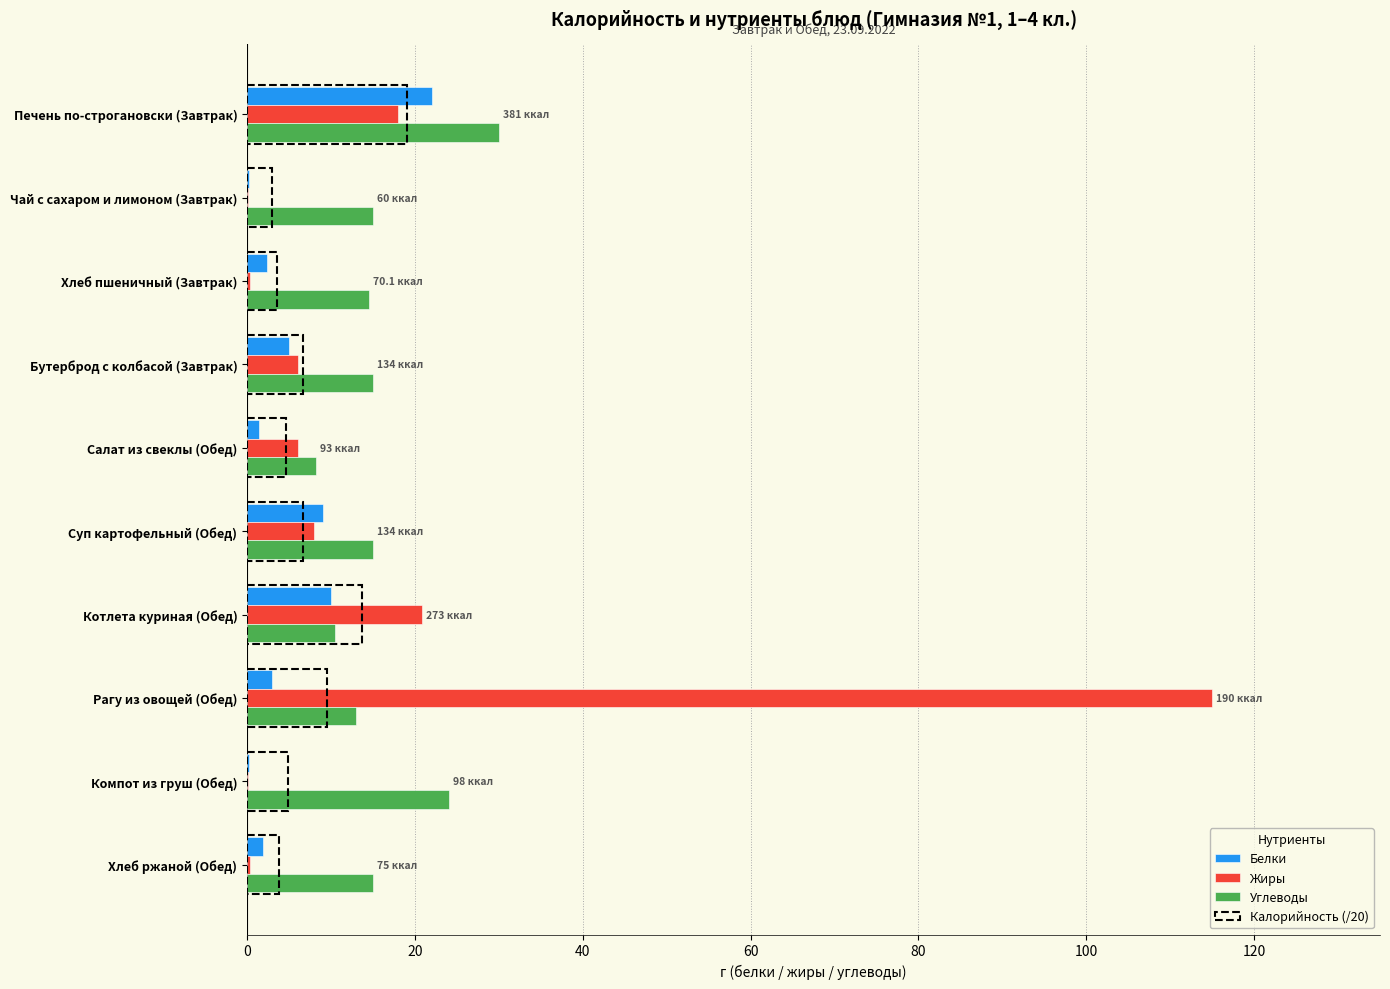

Count the number of data series in this chart.

4